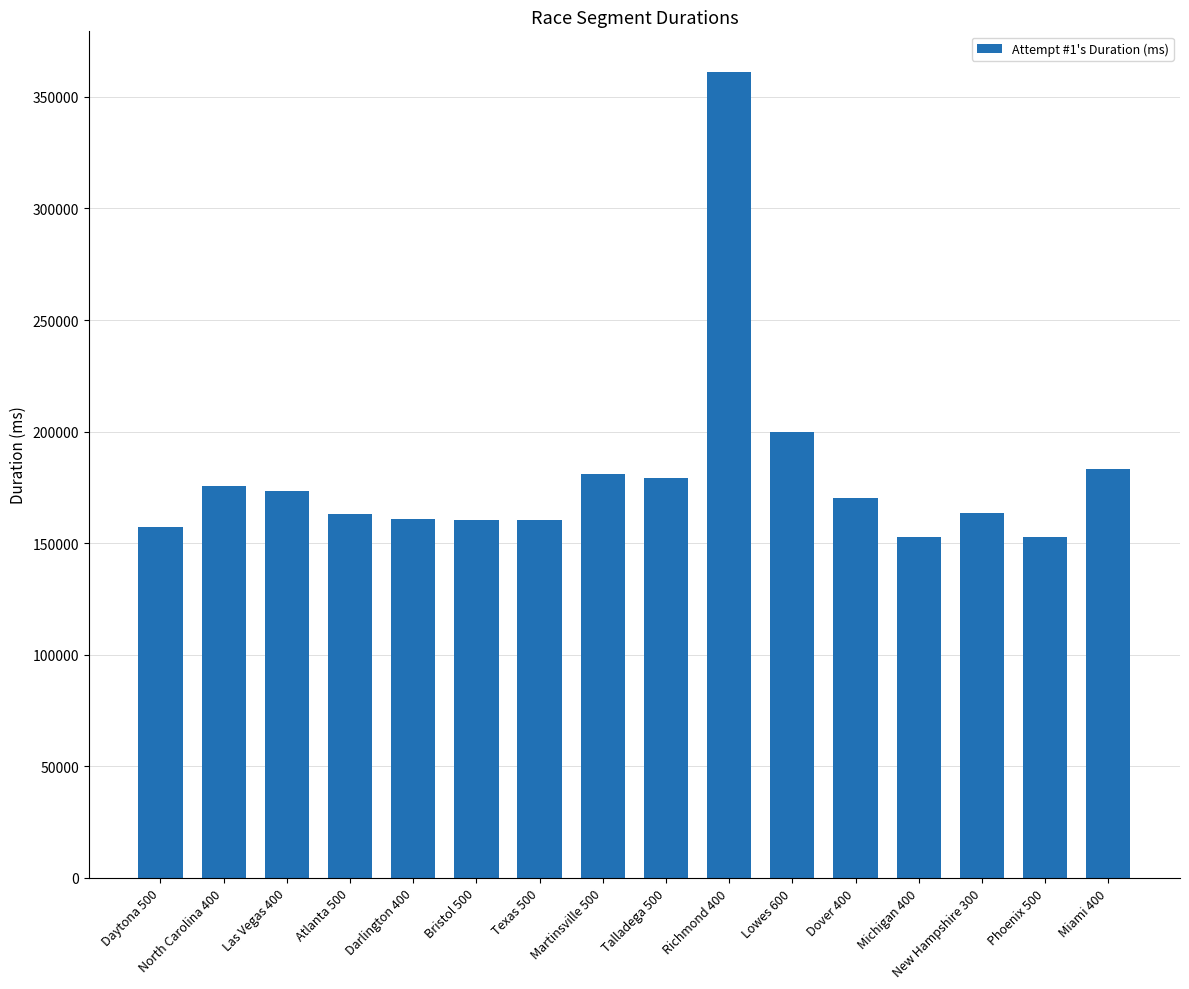

What is the difference between the maximum and second lowest values?

208536